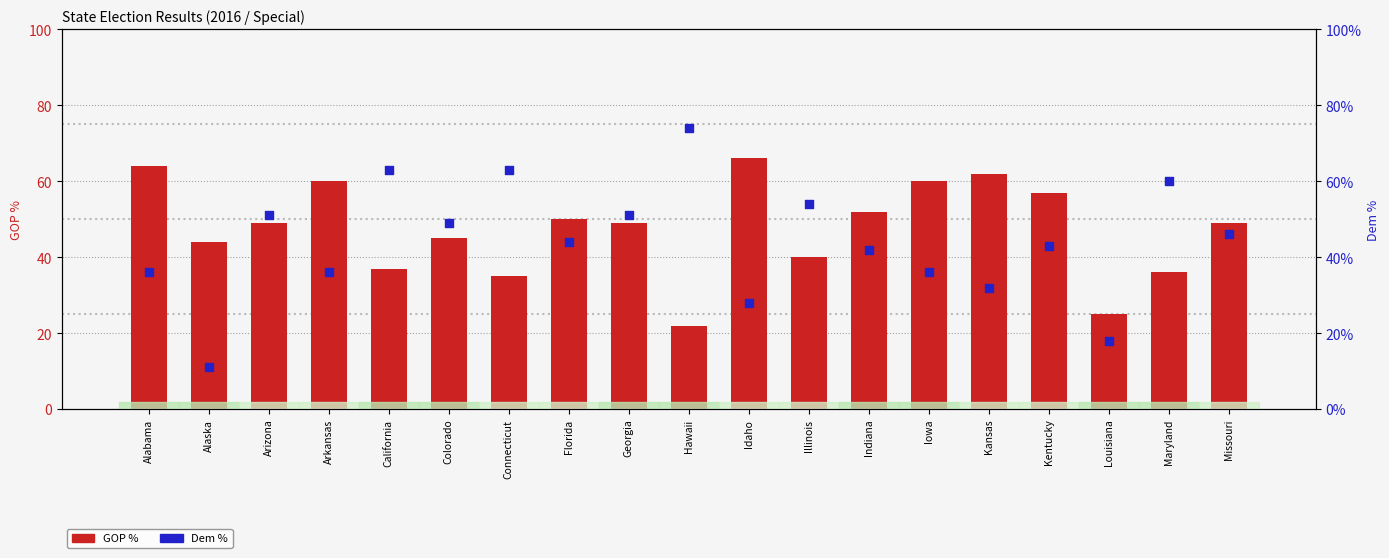

At how many categories does at least one series exceed 28?

18